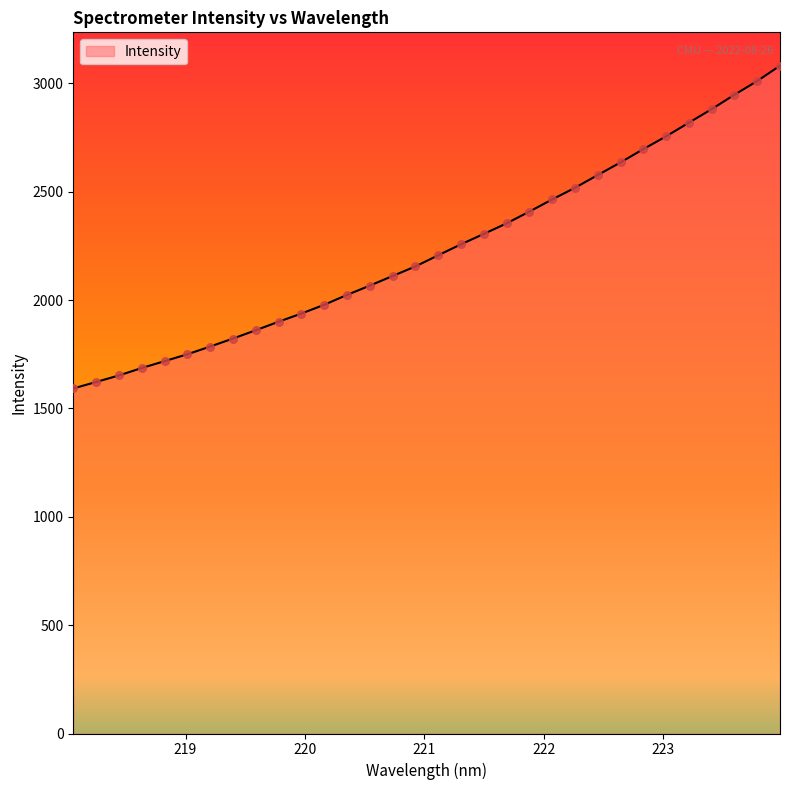

What is the greatest value displayed?

3081.7